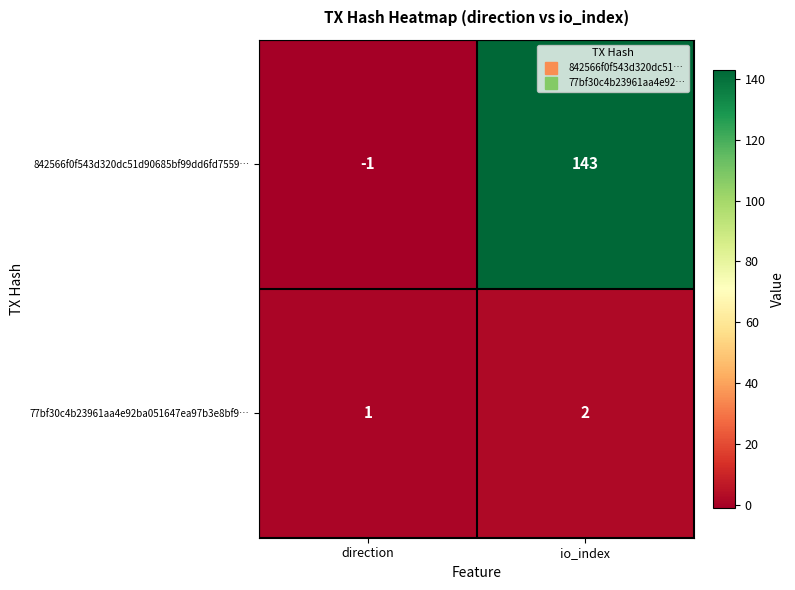

Which series has the widest spread of values?

842566f0f543d320dc51d90685bf99dd6fd7559…